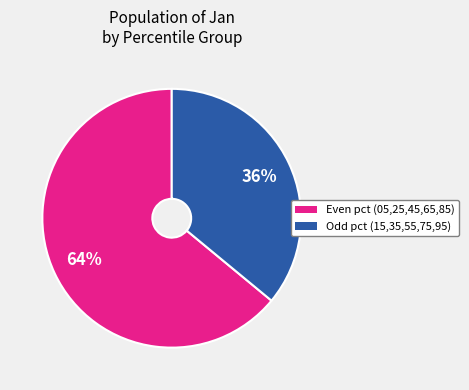

Is there any slice that represents more than half of the pie?

Yes